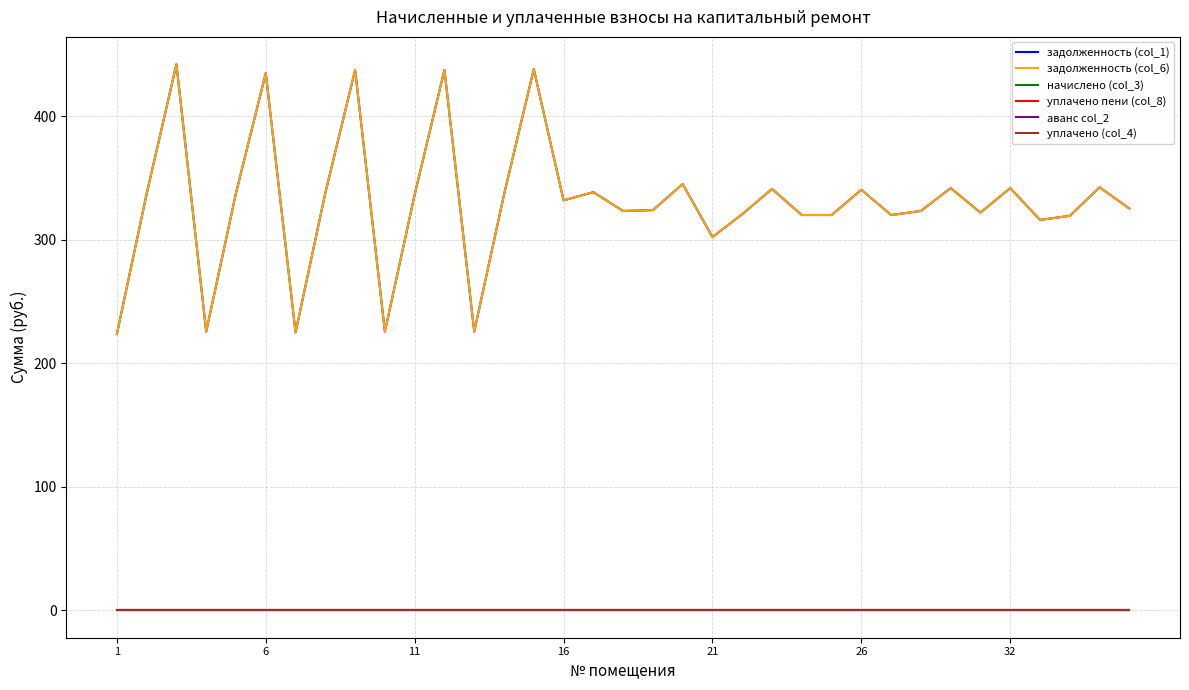

How many lines are shown in the chart?

6